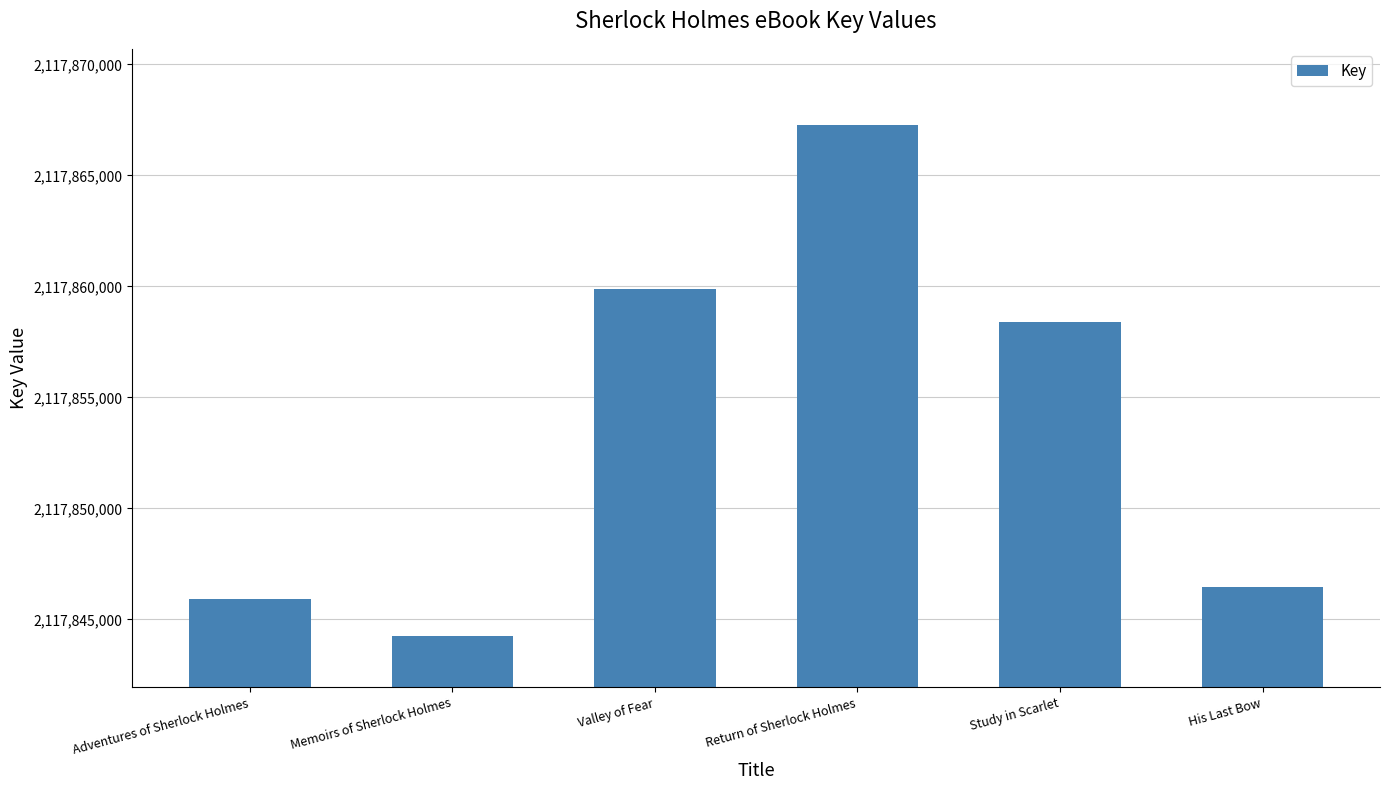

Where does the data first go above 2117858377?

Valley of Fear